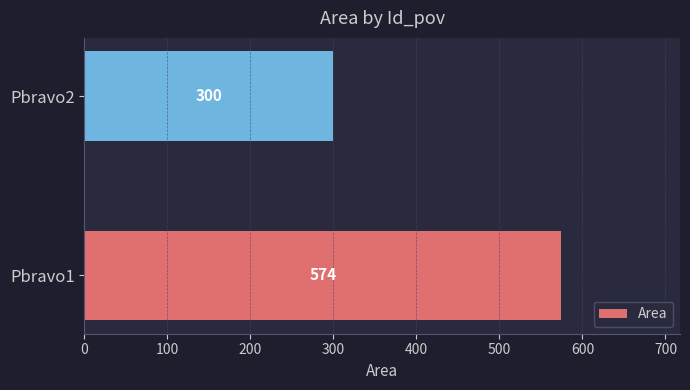

What is the difference between the maximum and minimum values?

274